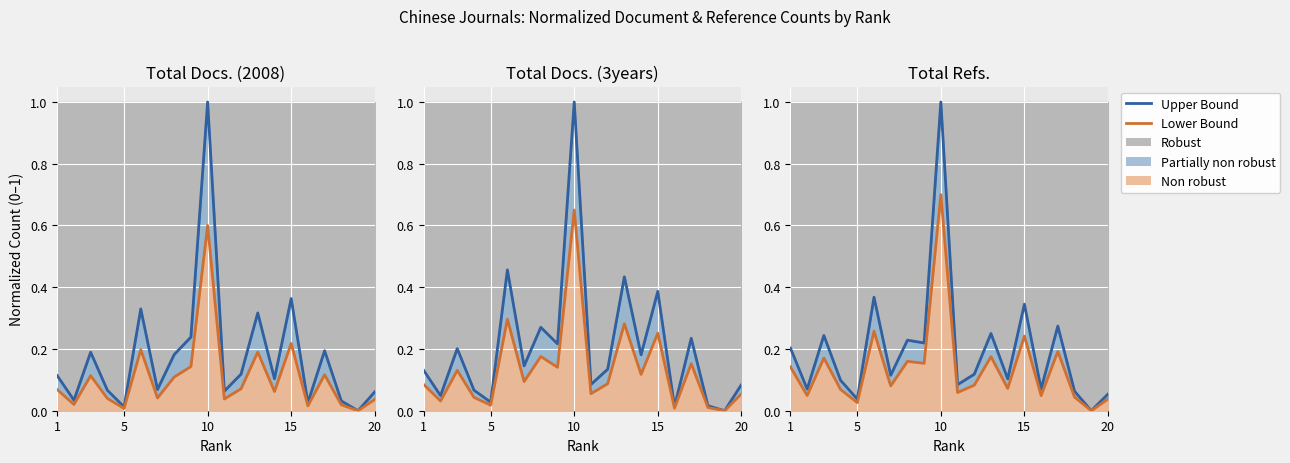

What is the value of the Upper Bound point at the 17th from the left?

0.3